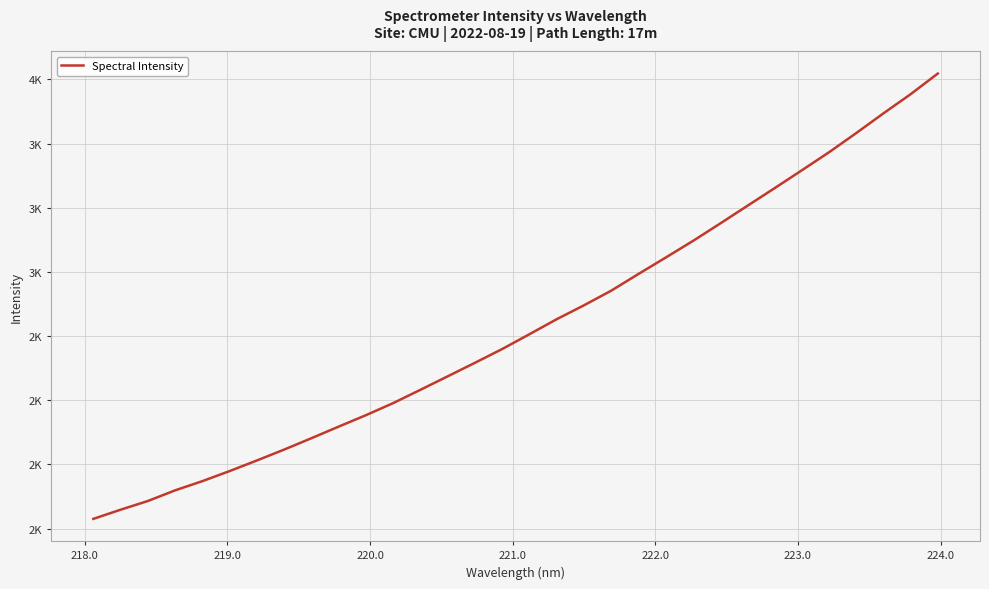

What is the difference between the maximum and minimum values?

1734.6